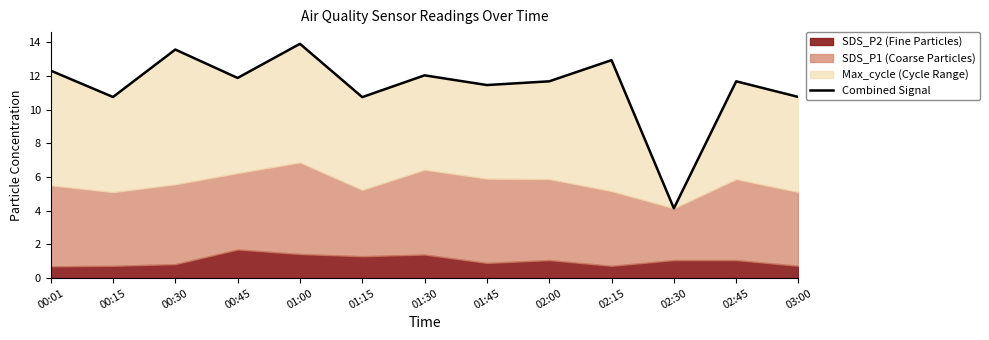

Which has a higher value, 00:30 or 01:15?

00:30